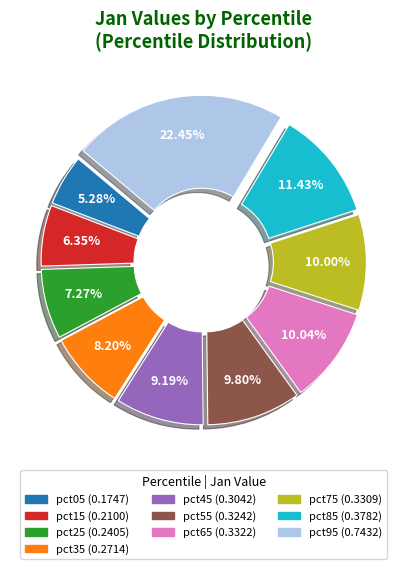

Combined, do pct15 and pct25 account for over 50%?

No